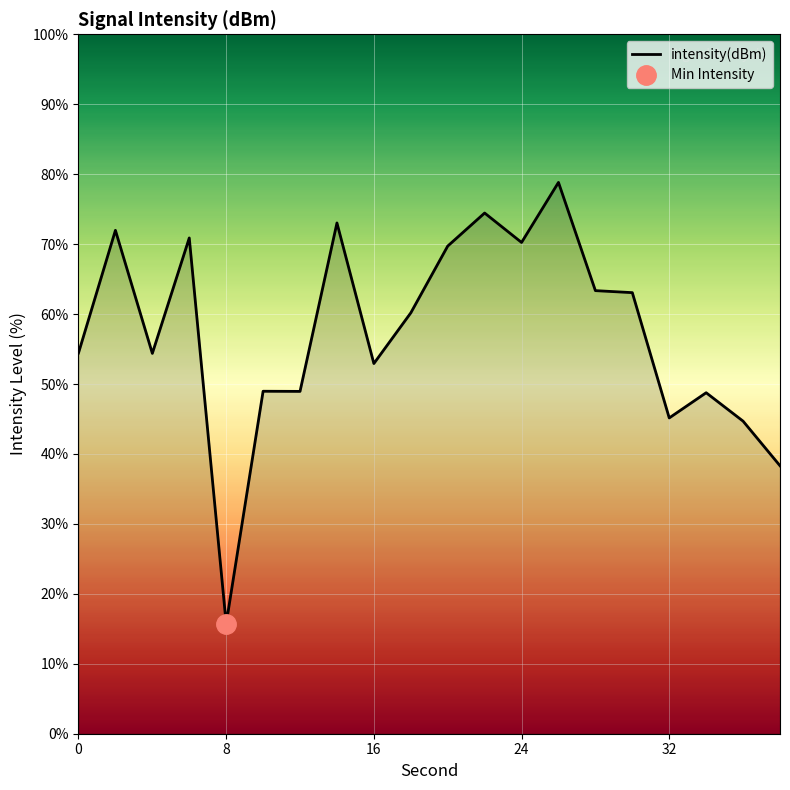

How many lines are shown in the chart?

1